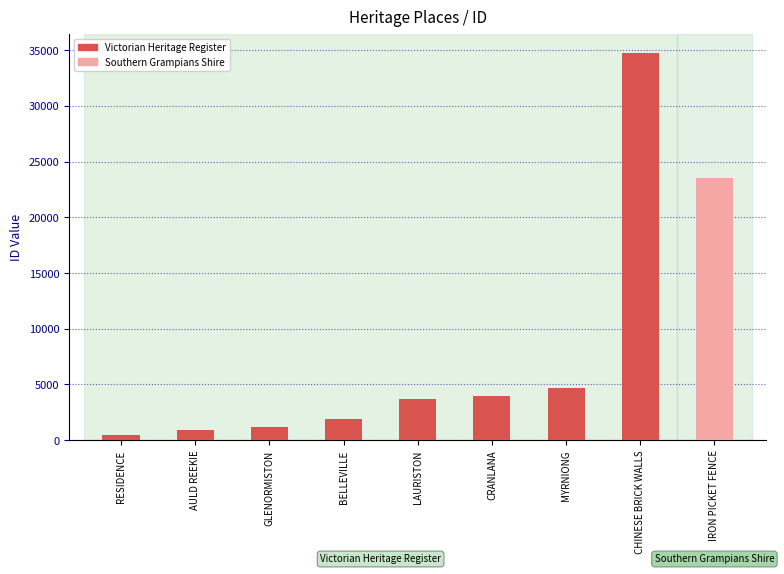

What is the difference between the maximum and minimum values?

34292